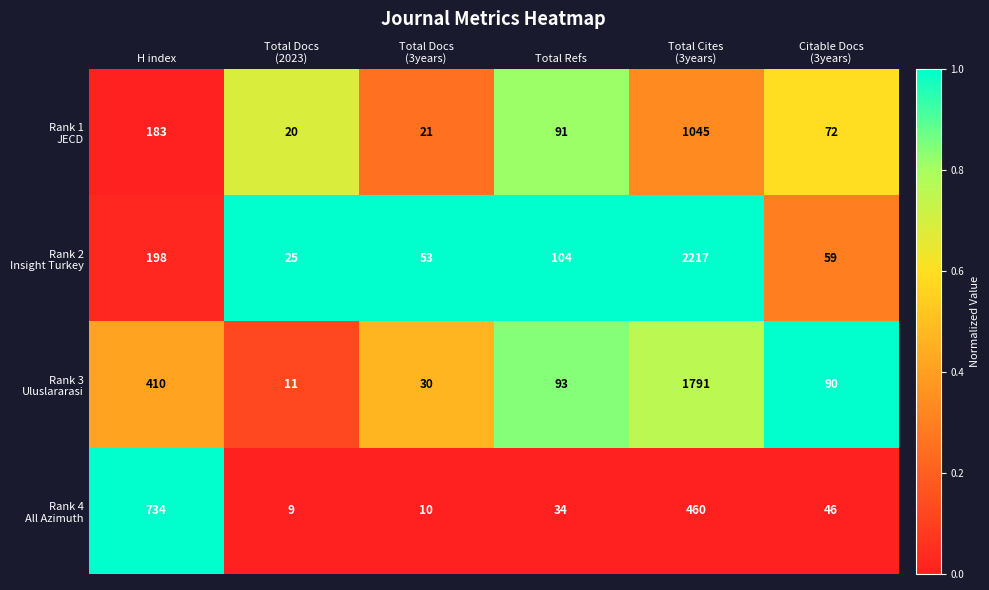

What is the smallest value displayed?

9